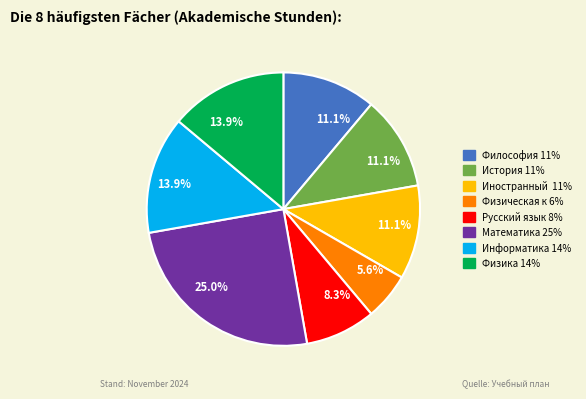

Is there a majority slice in this chart?

No